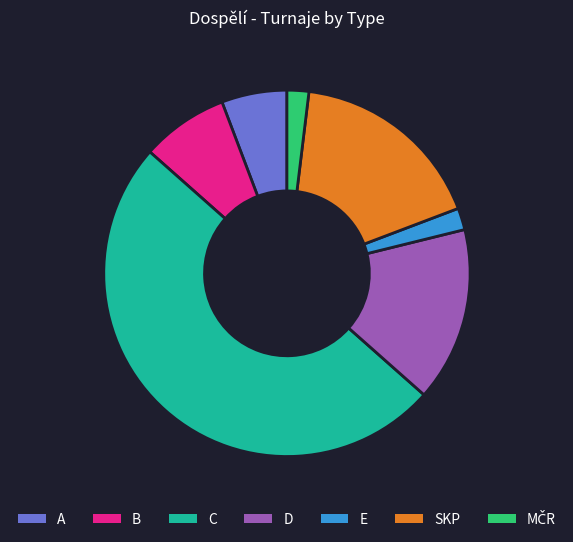

Is it true that D is 2% of the pie?

False